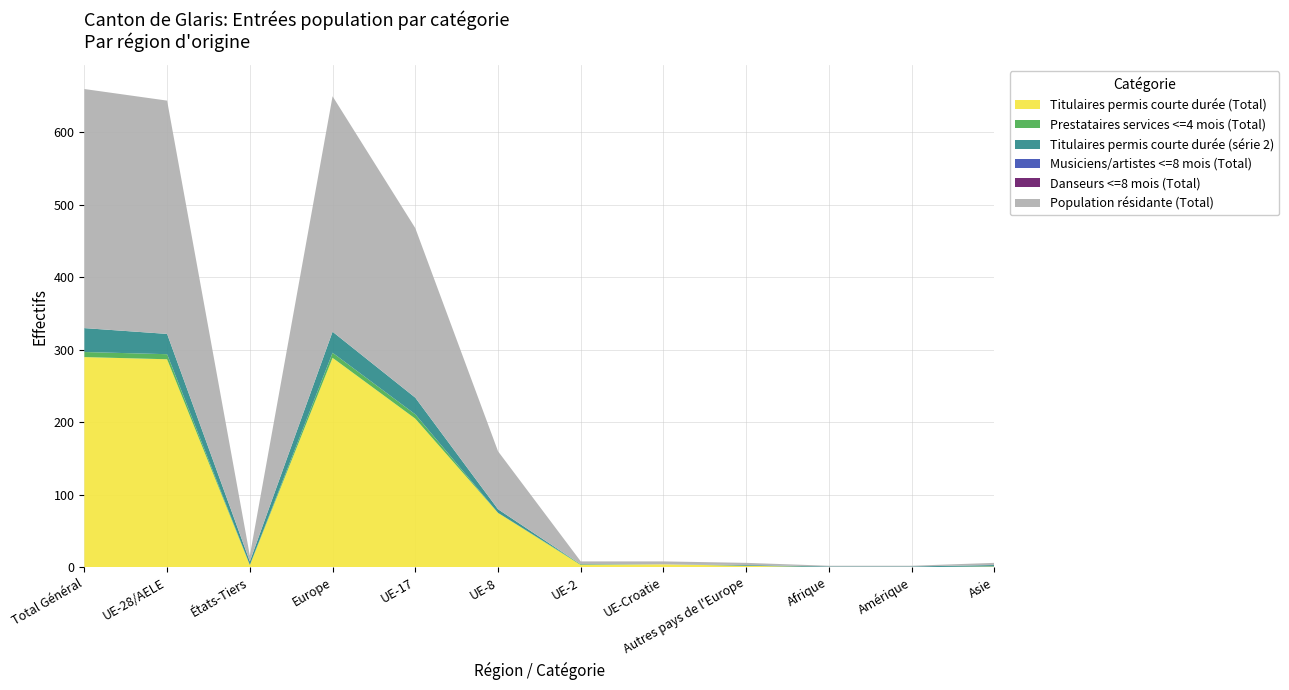

Reading right to left, extract all data points from this chart.

Titulaires permis courte durée (Total): 1	0	0	2	4	3	75	205	289	3	287	290
Prestataires services <=4 mois (Total): 0	0	0	0	0	1	0	6	7	0	7	7
Titulaires permis courte durée (série 2): 2	1	1	1	0	0	5	23	29	5	28	33
Musiciens/artistes <=8 mois (Total): 0	0	0	0	0	0	0	0	0	0	0	0
Danseurs <=8 mois (Total): 0	0	0	0	0	0	0	0	0	0	0	0
Population résidante (Total): 3	1	1	3	4	4	80	234	325	8	322	330